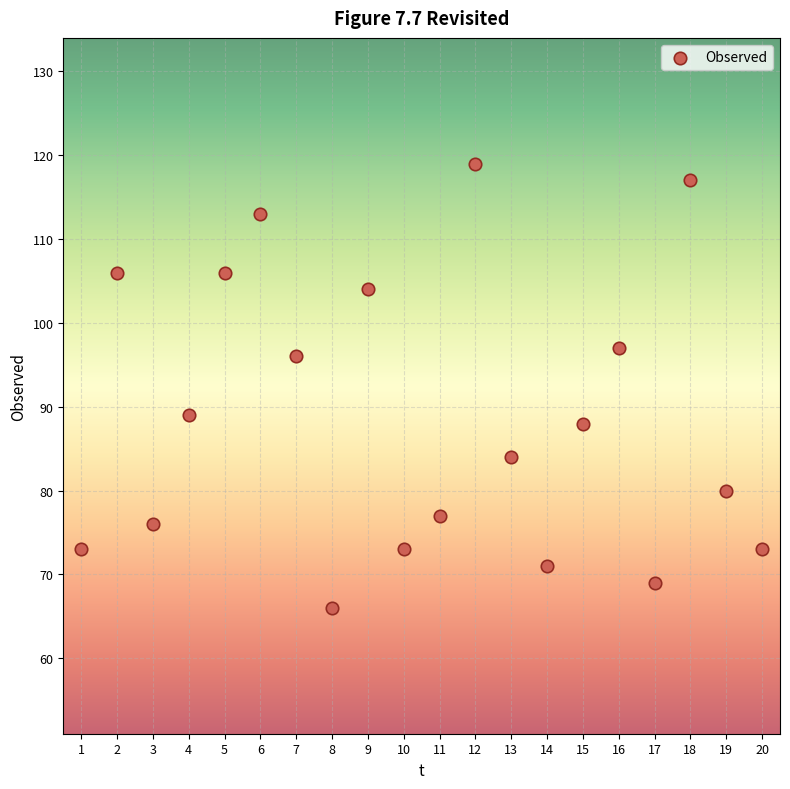

What is the range of X values (max minus min)?

19